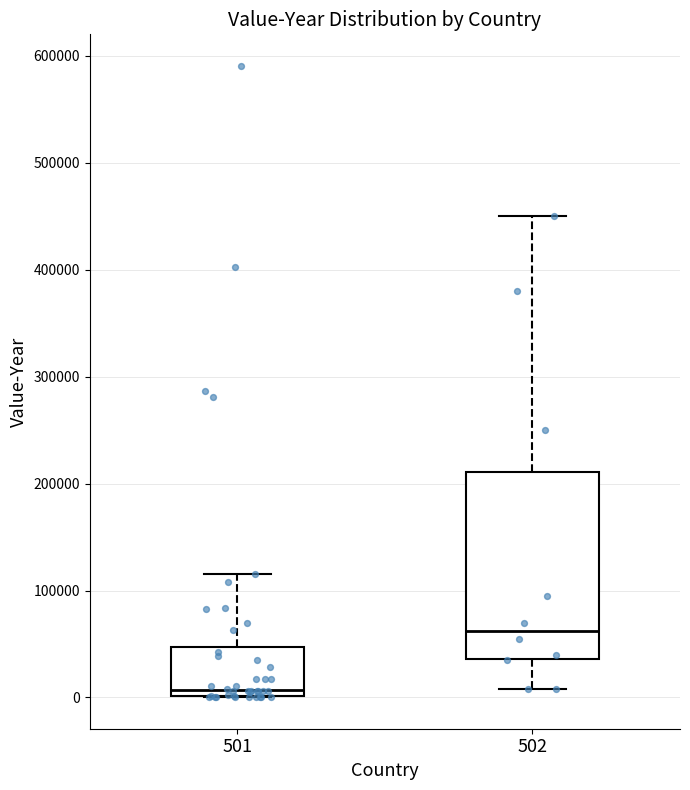

Which box has the lowest median line?

501